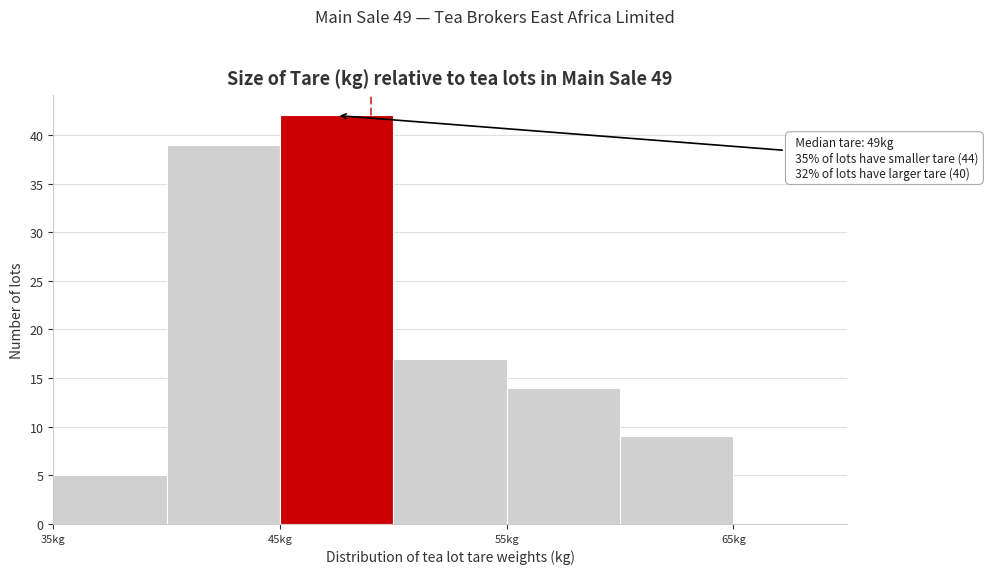

Over which range of the x-axis is the bar tallest?

45 to 50